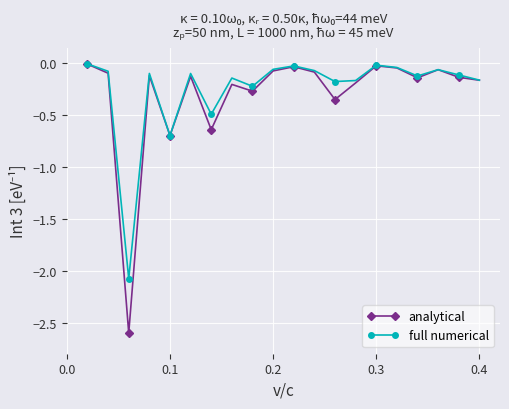

Which series has the largest range (max minus min)?

analytical